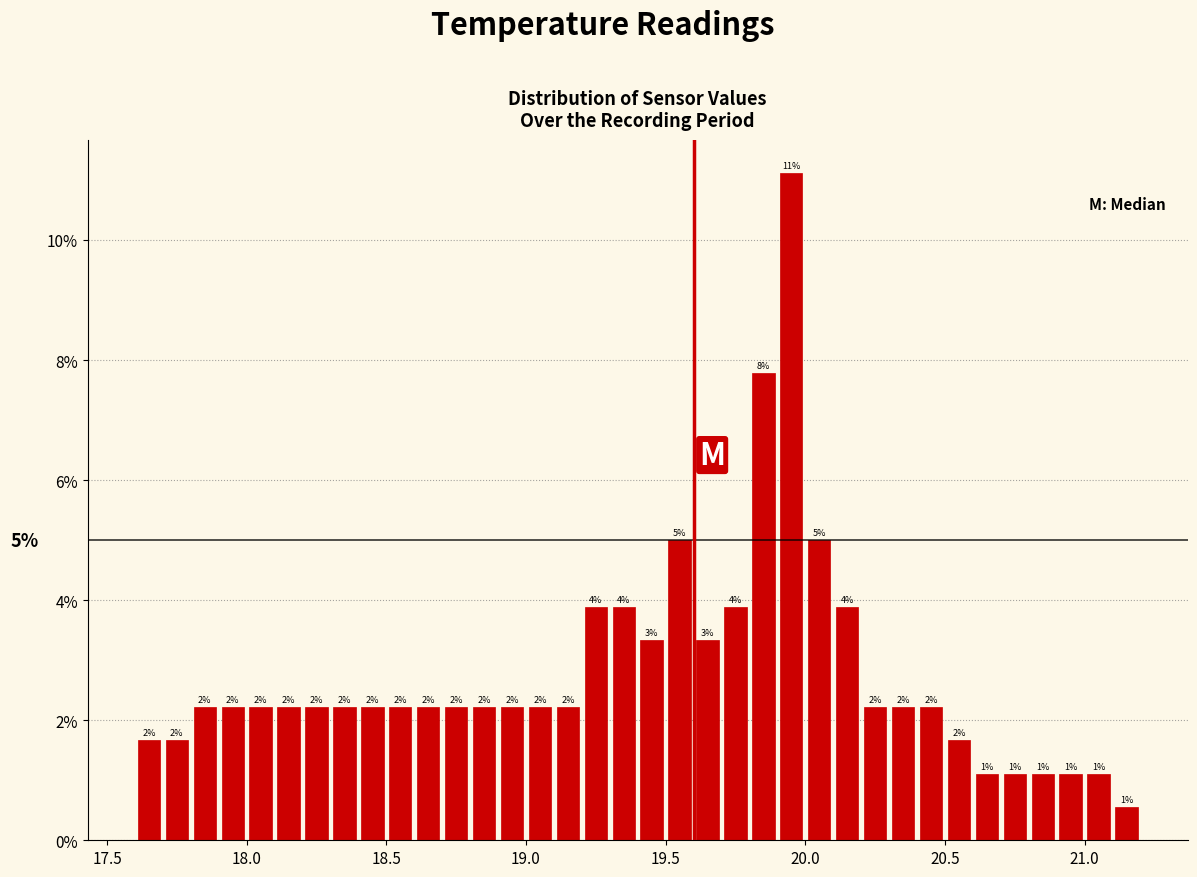

Around what value on the x-axis is the tallest bar? Give the approximate position of its centre, as read against the axis.

19.95